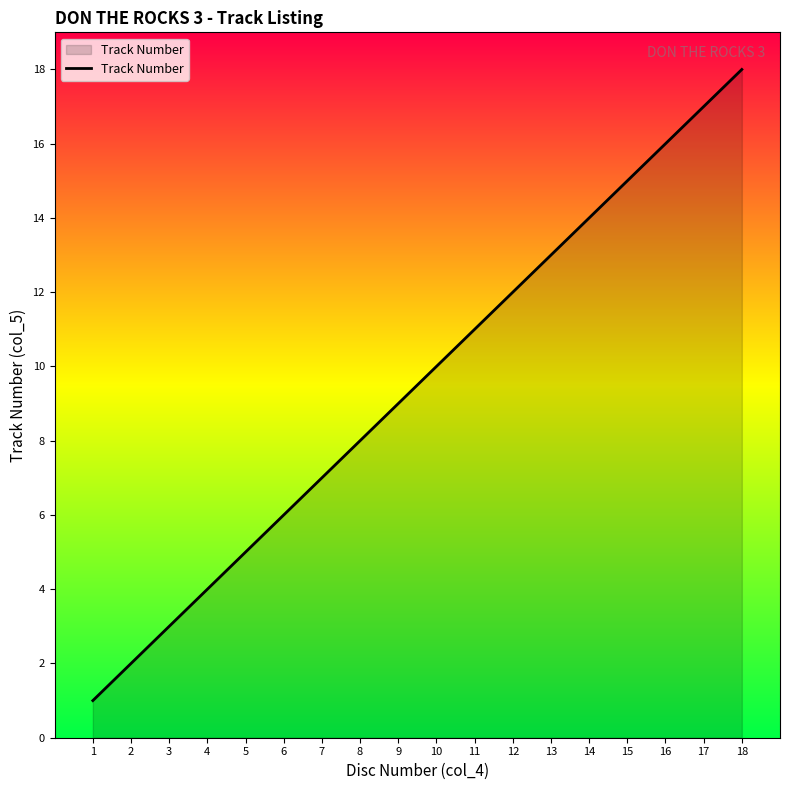

What is the difference between the values at 8 and 18?

10